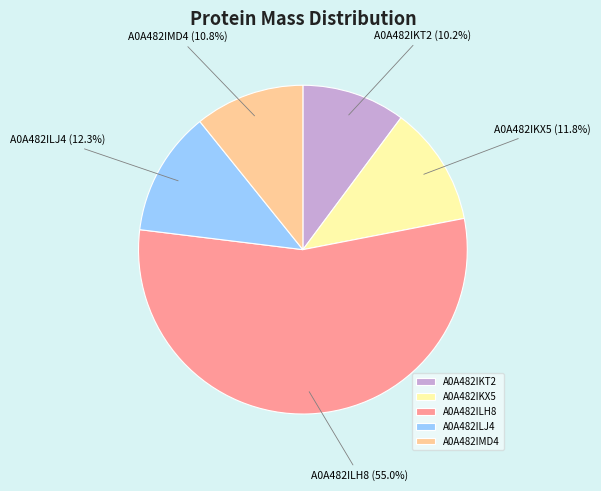

To the nearest percent, what is the combined percentage of A0A482IKT2 and A0A482ILH8?

65%